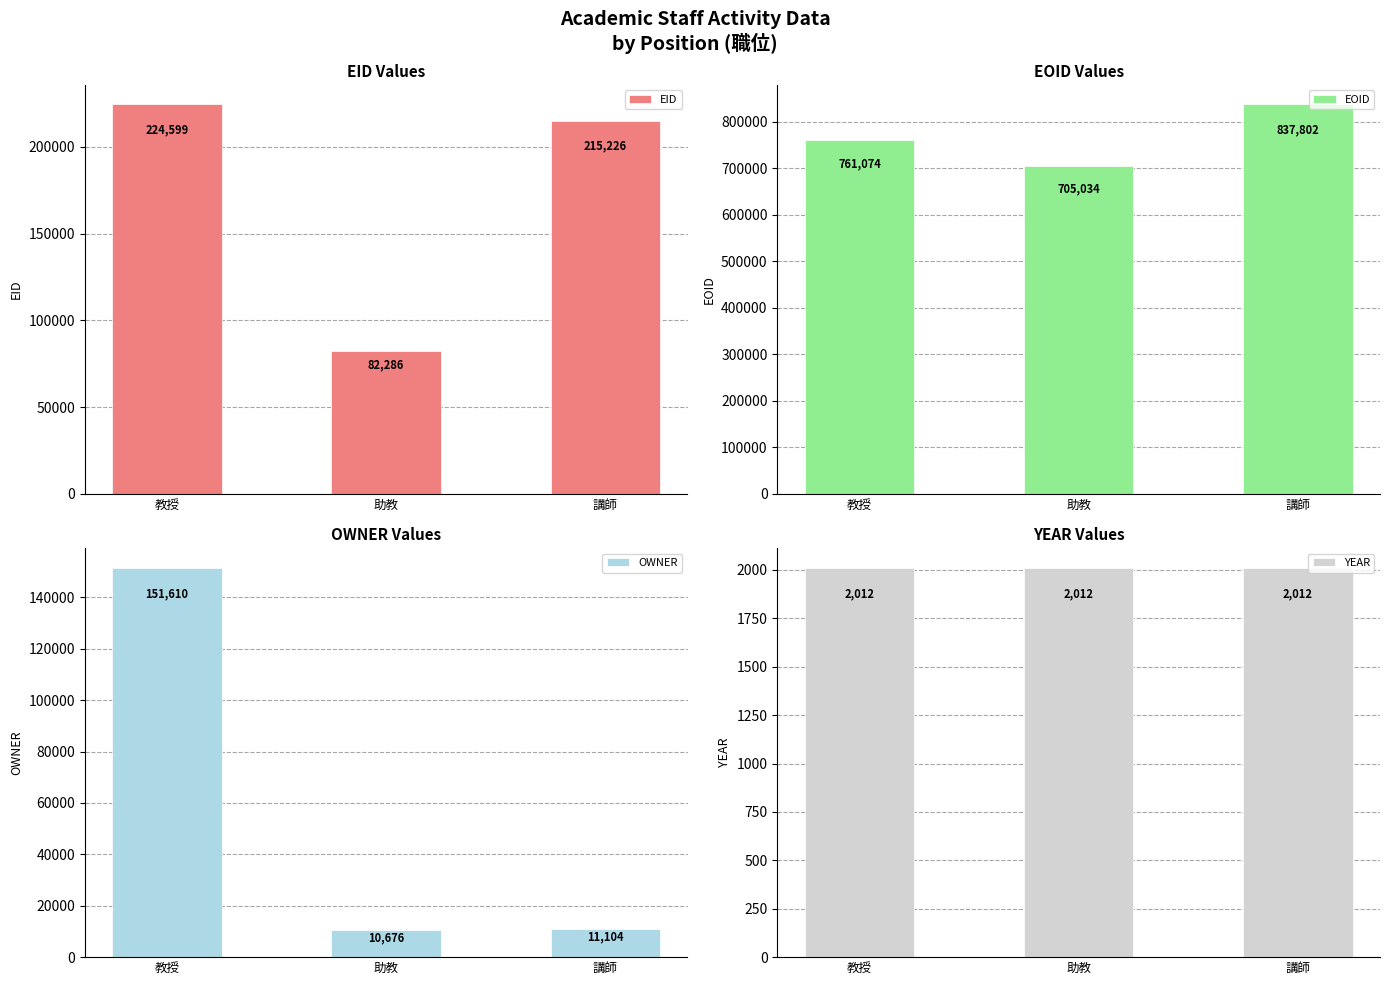

The value of OWNER at 教授 is 151610. True or false?

True